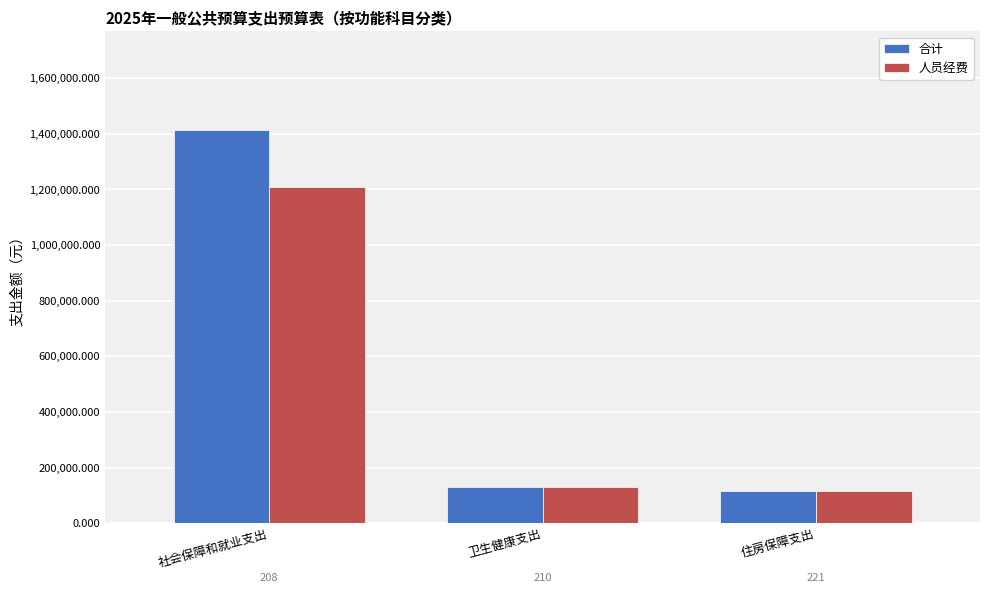

Where is 合计 nearest to the value 765163?

卫生健康支出